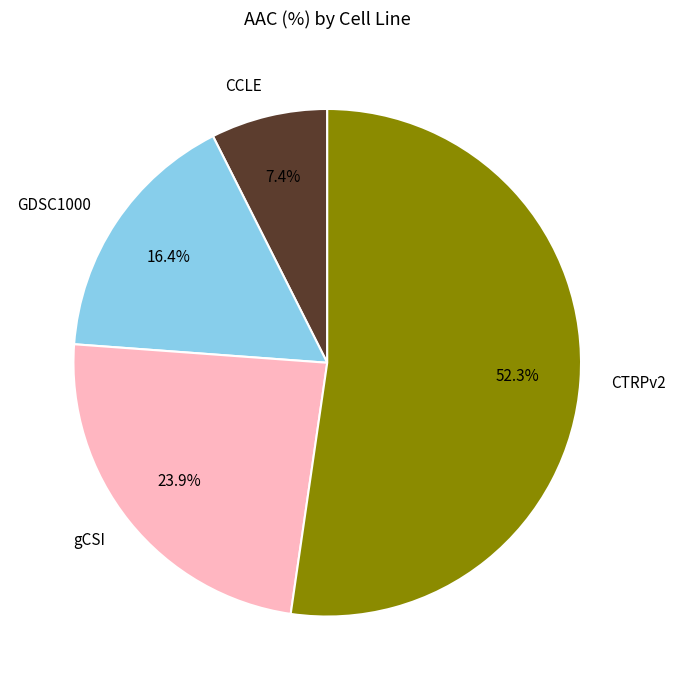

Is CTRPv2 the majority of the pie?

Yes